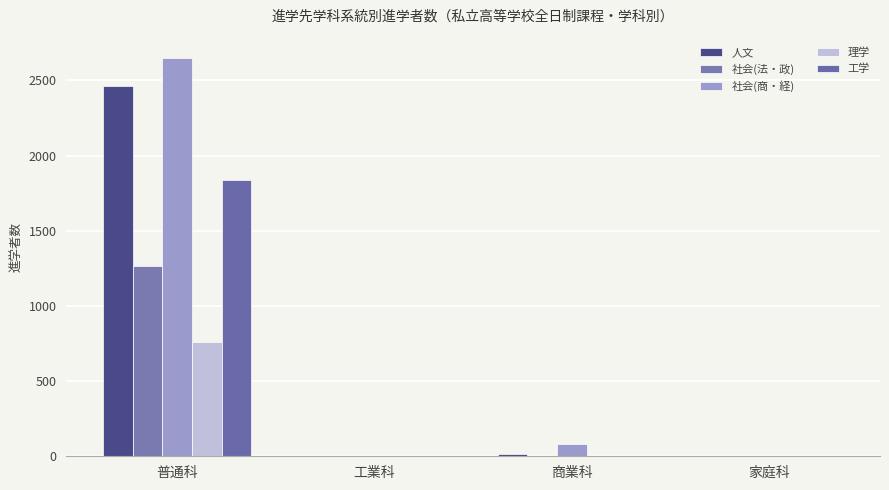

How many groups of bars are there?

4